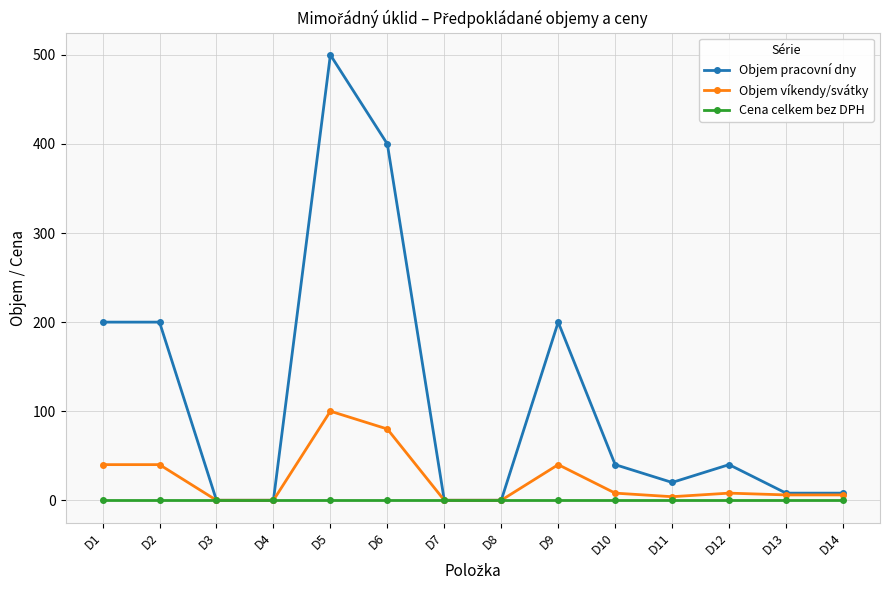

List the series in order of their peak value, lowest first.

Cena celkem bez DPH, Objem víkendy/svátky, Objem pracovní dny